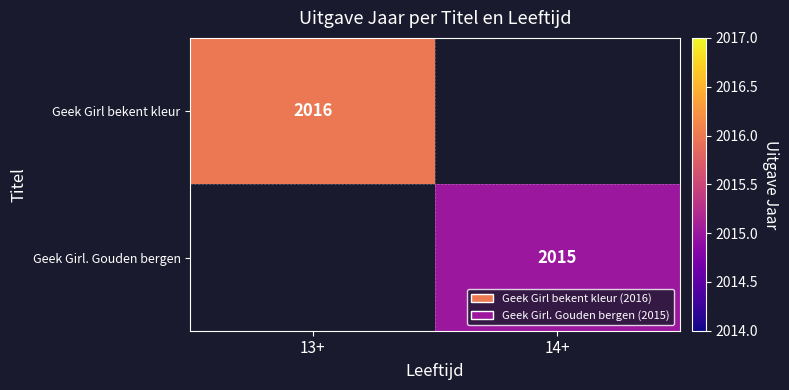

Is it true that Geek Girl. Gouden bergen equals 2015 at 14+?

True